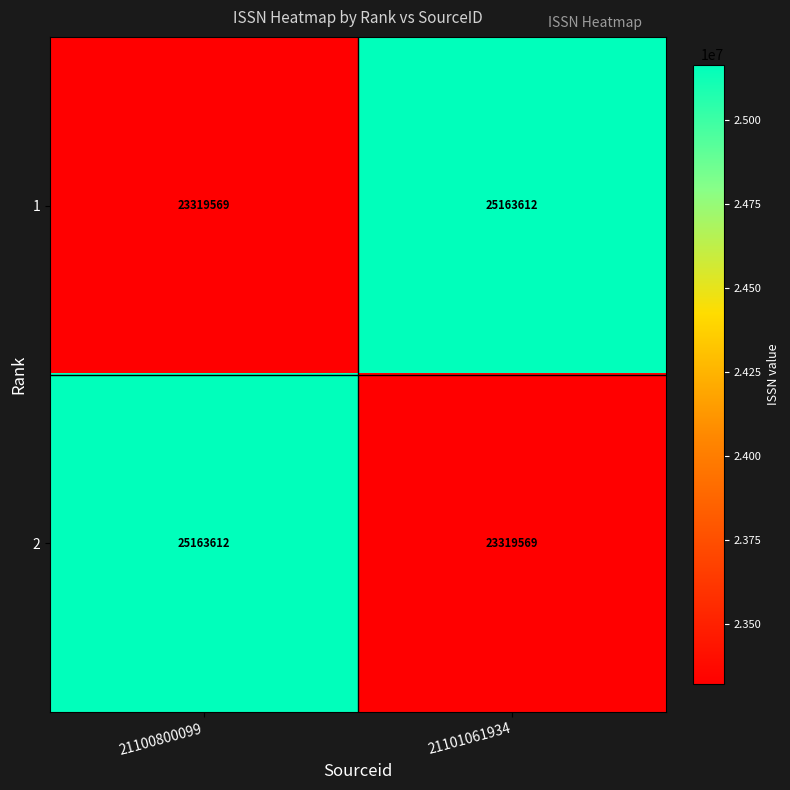

Rank the series at 21101061934 from lowest to highest value.

2, 1